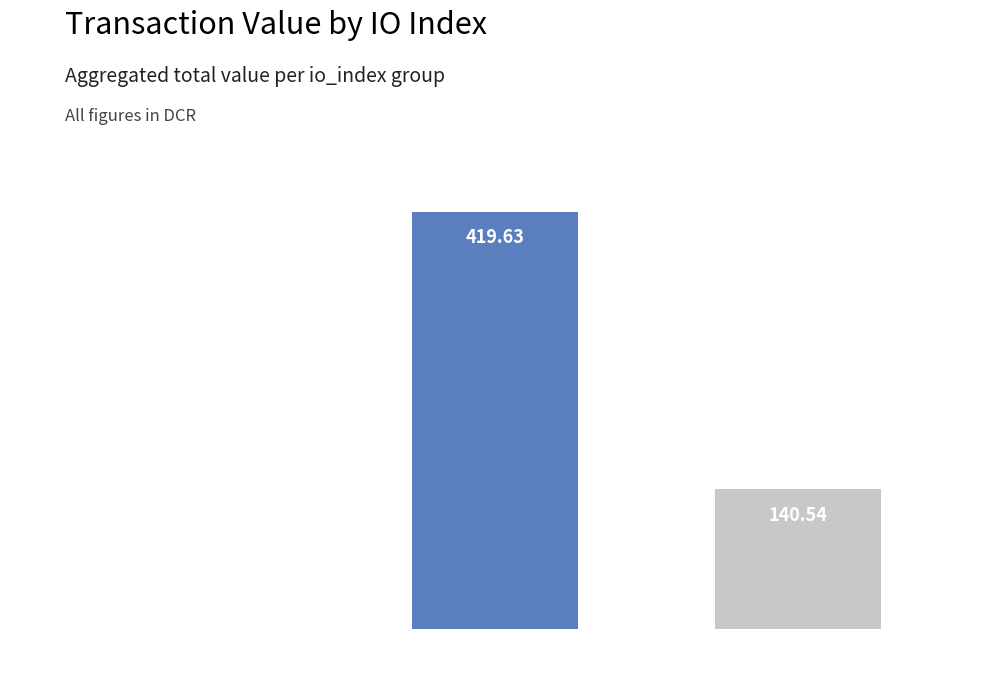

The value at 3 is 234.0. True or false?

False